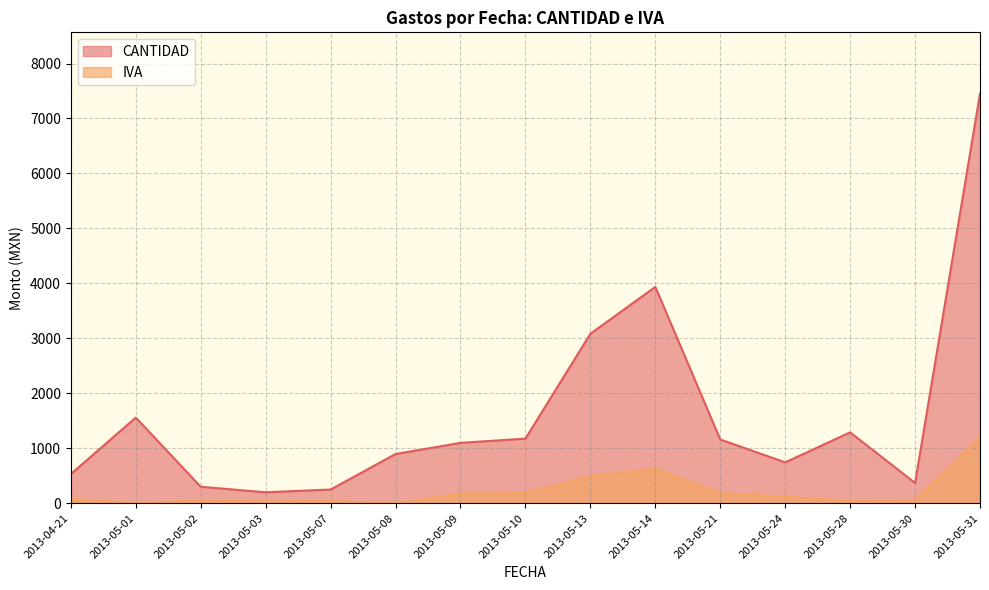

How many categories are shown in the chart?

15